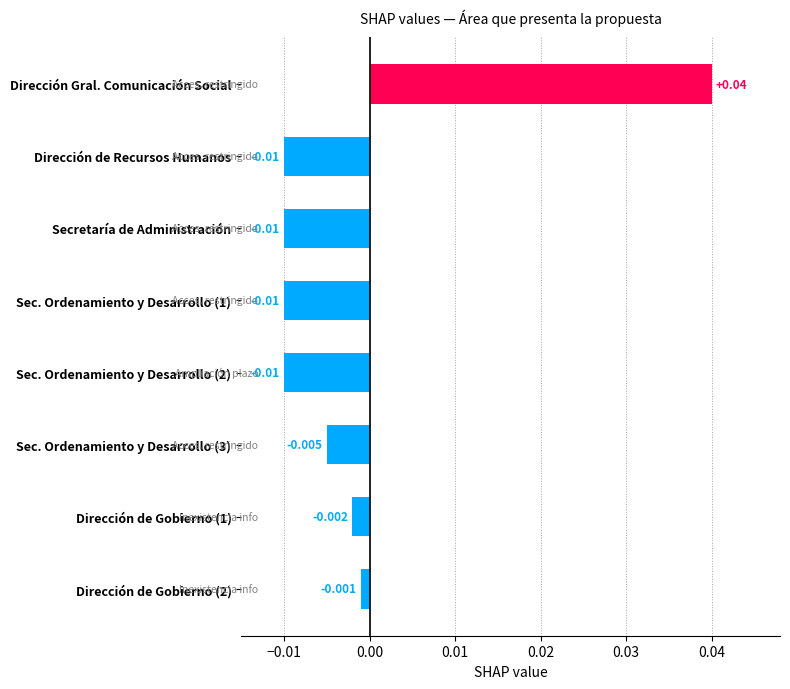

Where is the data nearest to the value 0?

Dirección de Gobierno (2)